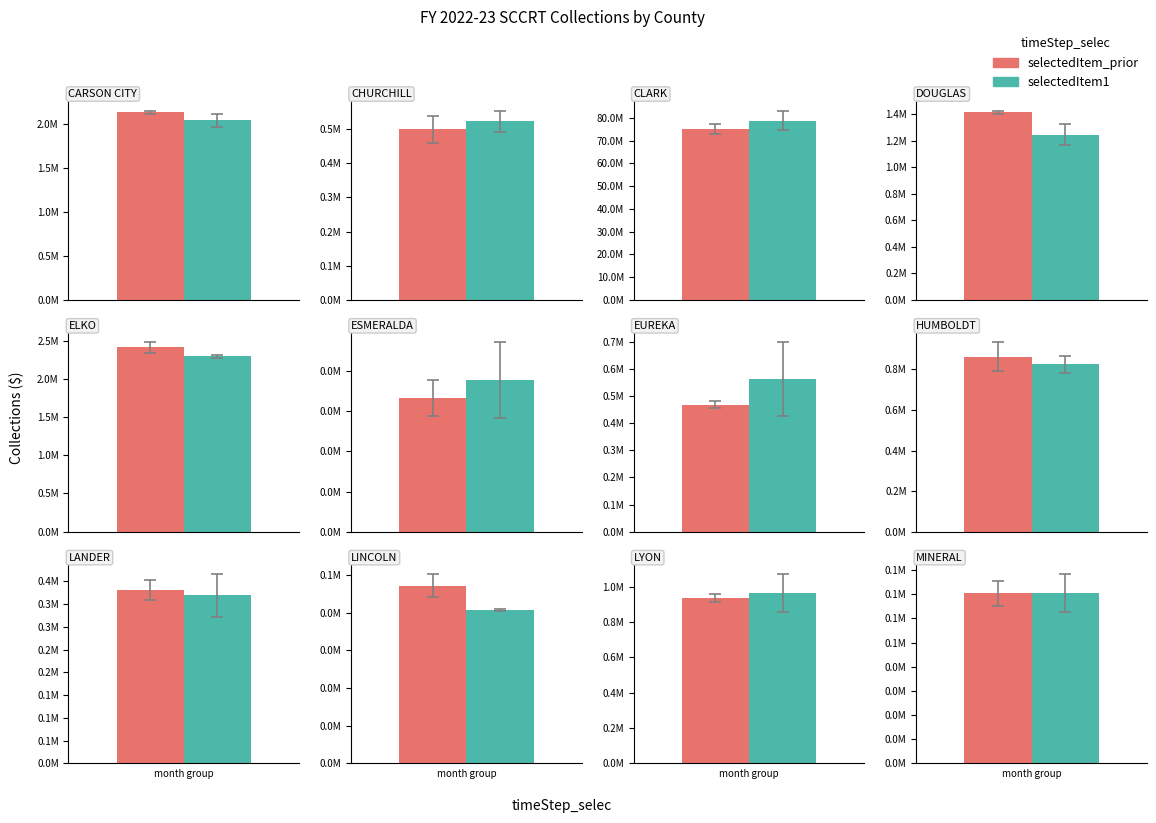

What is the label of the 5th bar from the right?

HUMBOLDT